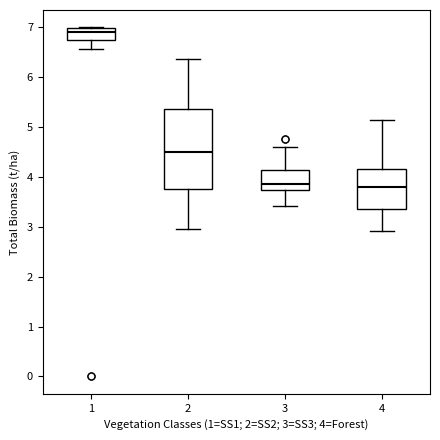

Reading left to right, transcribe this box plot: for each box, give where its median line is, the range the box spans, and where its two whiskers end, as read against the y-axis. The values are not printed on the chart, so give them approximately, as read against the axis.

1: median 6.9, box 6.8 to 7.0, whiskers 6.6 to 7.0
2: median 4.5, box 3.8 to 5.4, whiskers 3.0 to 6.4
3: median 3.9, box 3.7 to 4.1, whiskers 3.4 to 4.6
4: median 3.8, box 3.4 to 4.2, whiskers 2.9 to 5.1